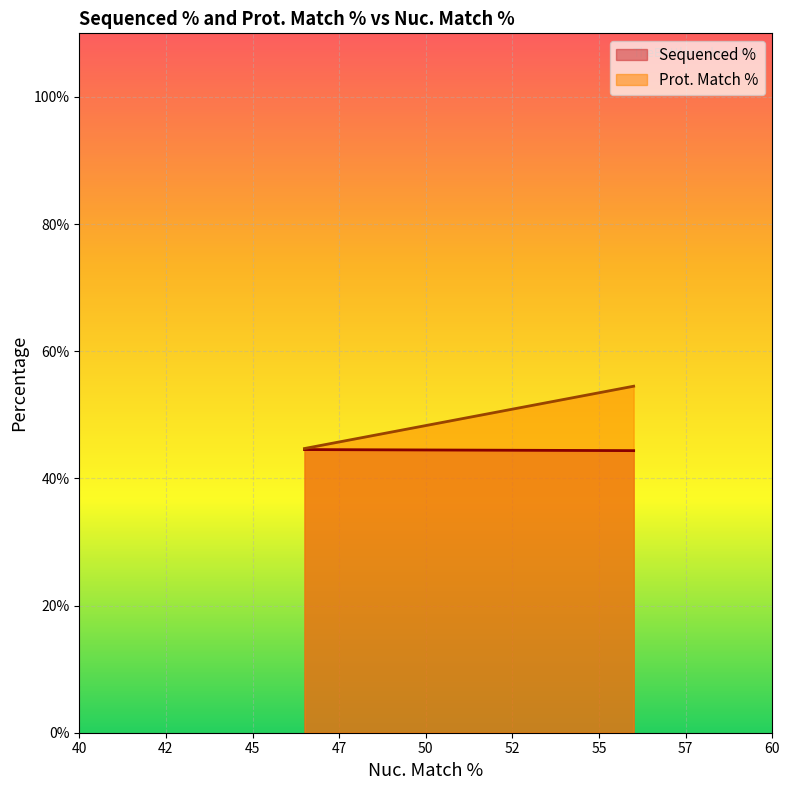

What is the highest value of the Prot. Match % series?

54.5